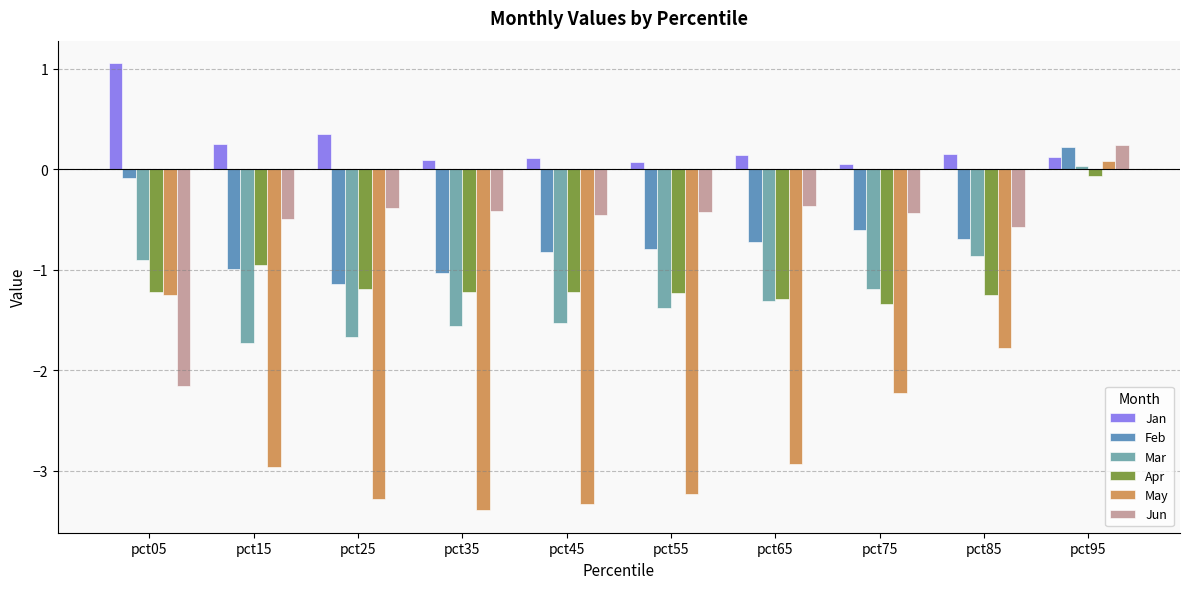

What is the maximum value for Apr?

-0.1